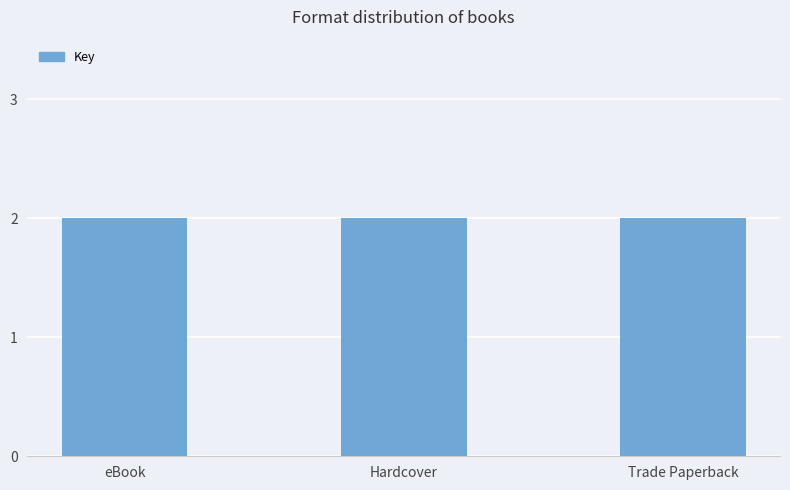

What is the sum of the values at Hardcover and Trade Paperback?

4